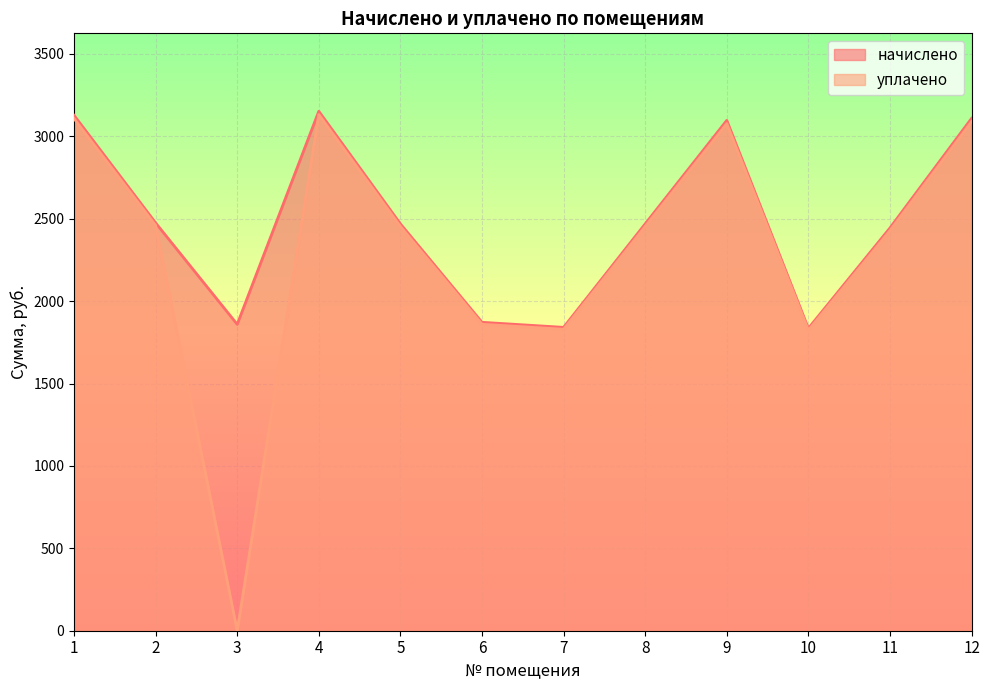

Is the value of начислено at 10 greater than the value of уплачено at 11?

No